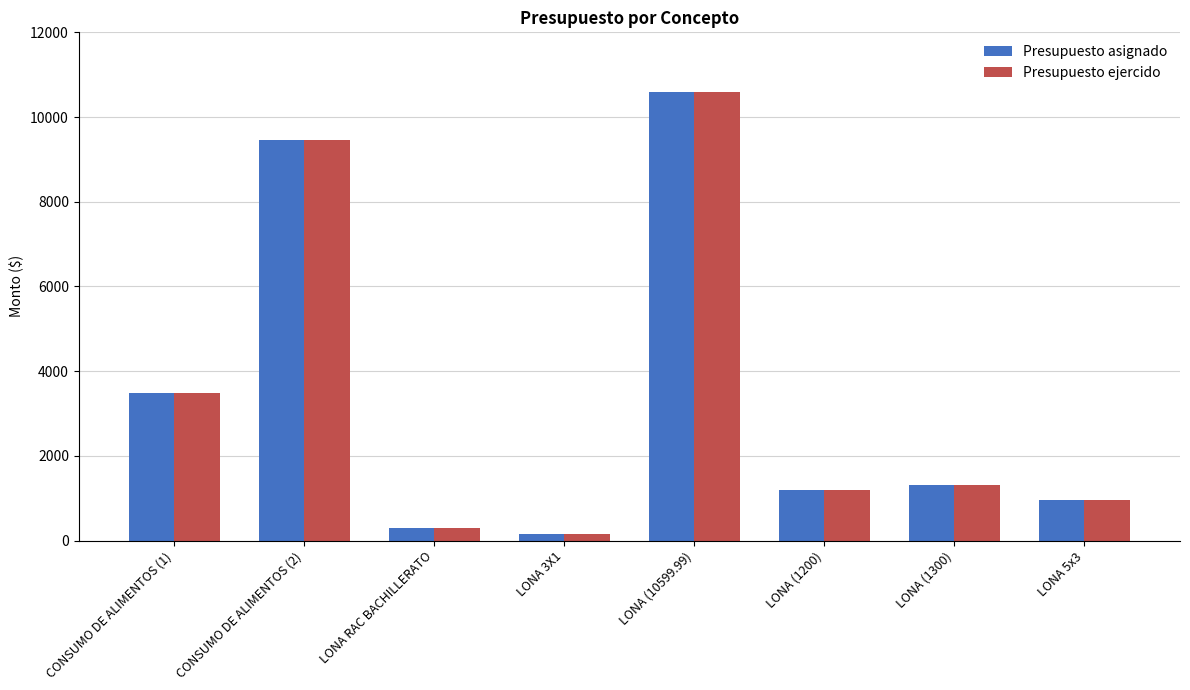

What are all the series names shown in the legend?

Presupuesto asignado, Presupuesto ejercido